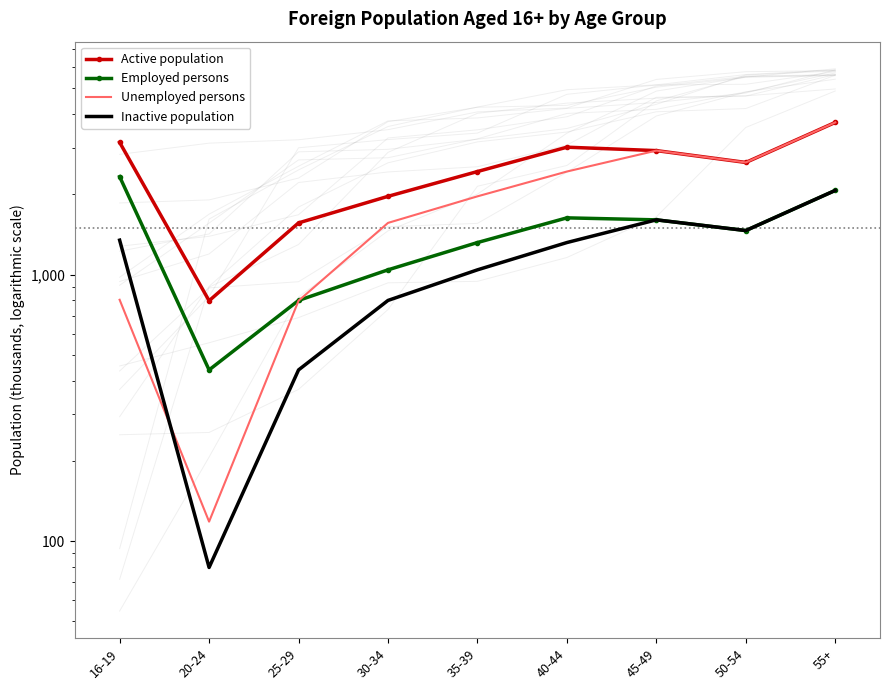

True or false: Inactive population and Employed persons cross at least once.

False